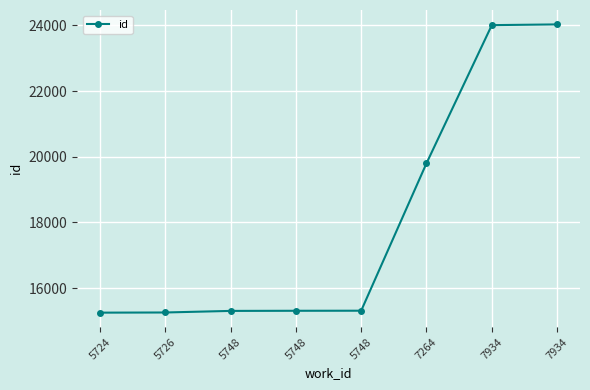

What is the value of the 7th point from the left?

24007